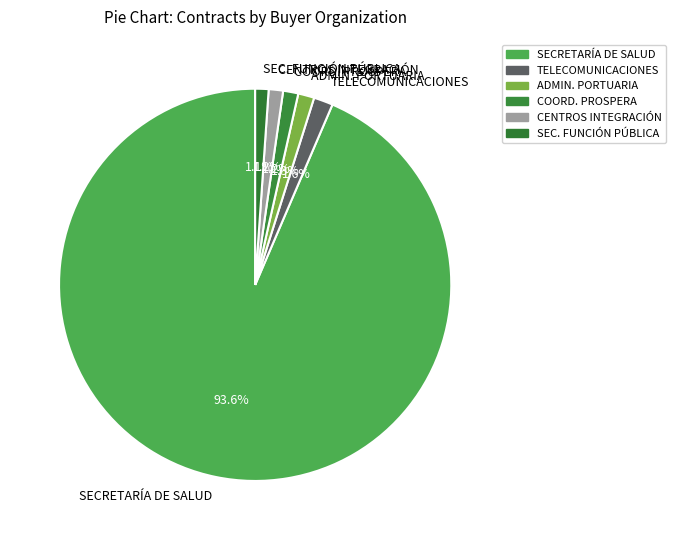

How much of the chart is everything except SECRETARÍA DE SALUD?

6.4%